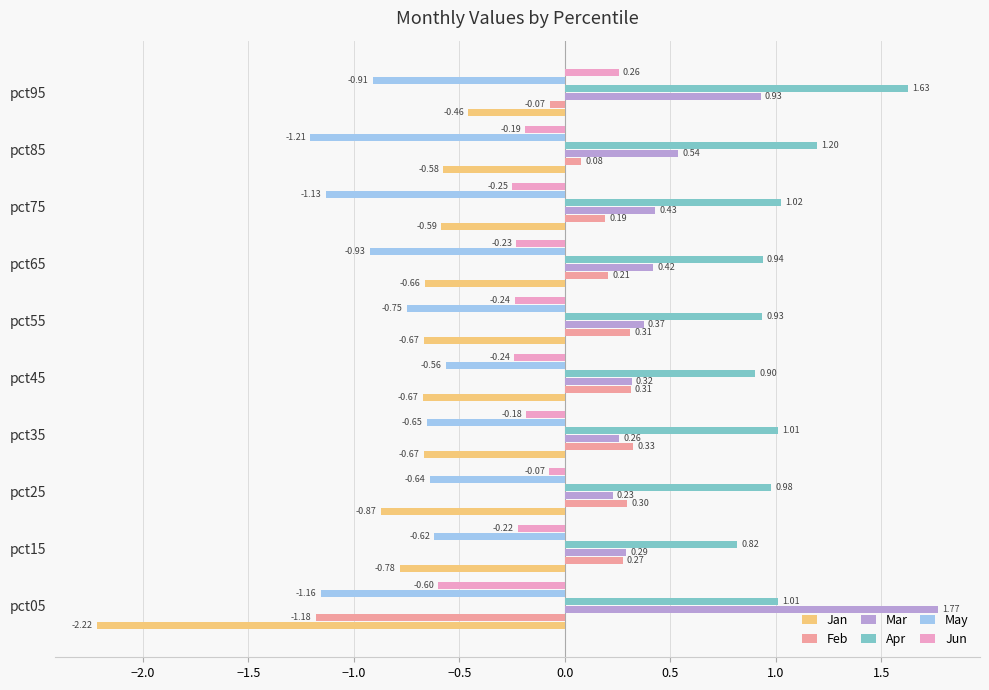

At which category is the sum across all series the highest?

pct95